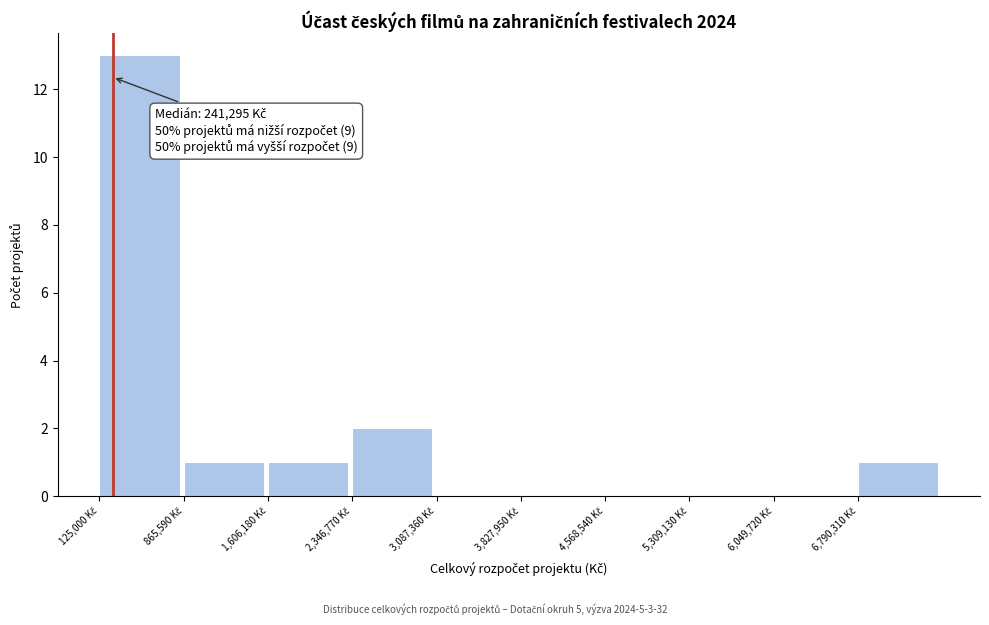

Which range on the x-axis has the tallest bar?

100000 to 900000